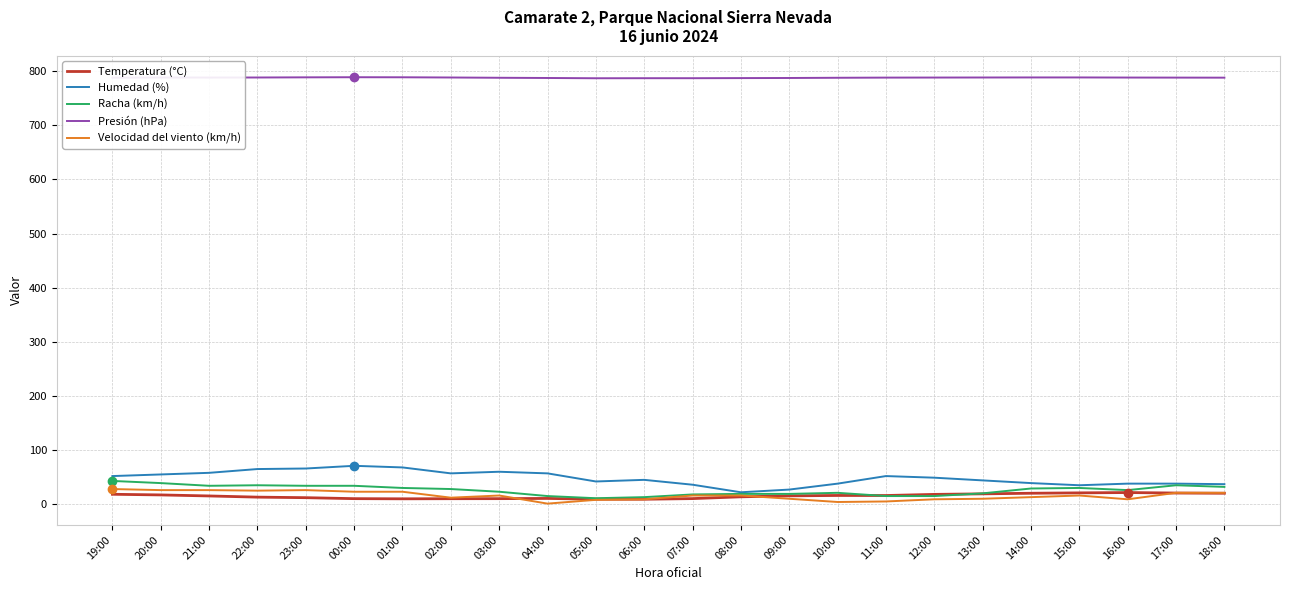

True or false: Temperatura (°C) and Presión (hPa) cross at least once.

False